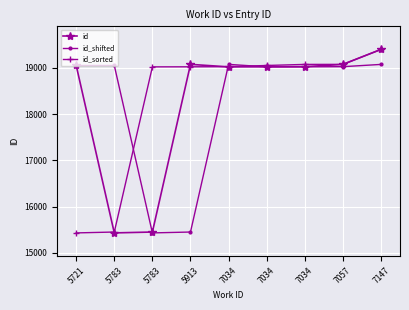

Reading right to left, transcribe all the data shown in this chart.

id: 19400	19076	19027	19024	19023	19077	15449	15430	19053
id_shifted: 19076	19027	19024	19023	19077	15449	15430	19053	19053
id_sorted: 19400	19077	19076	19053	19027	19024	19023	15449	15430